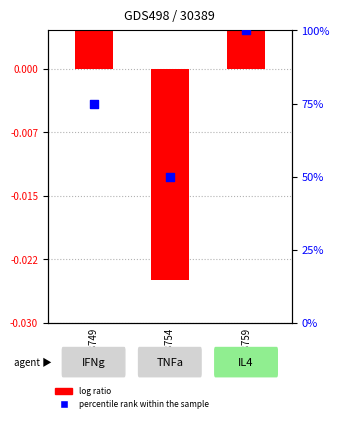

At which category is the sum across all series the highest?

GSM8759